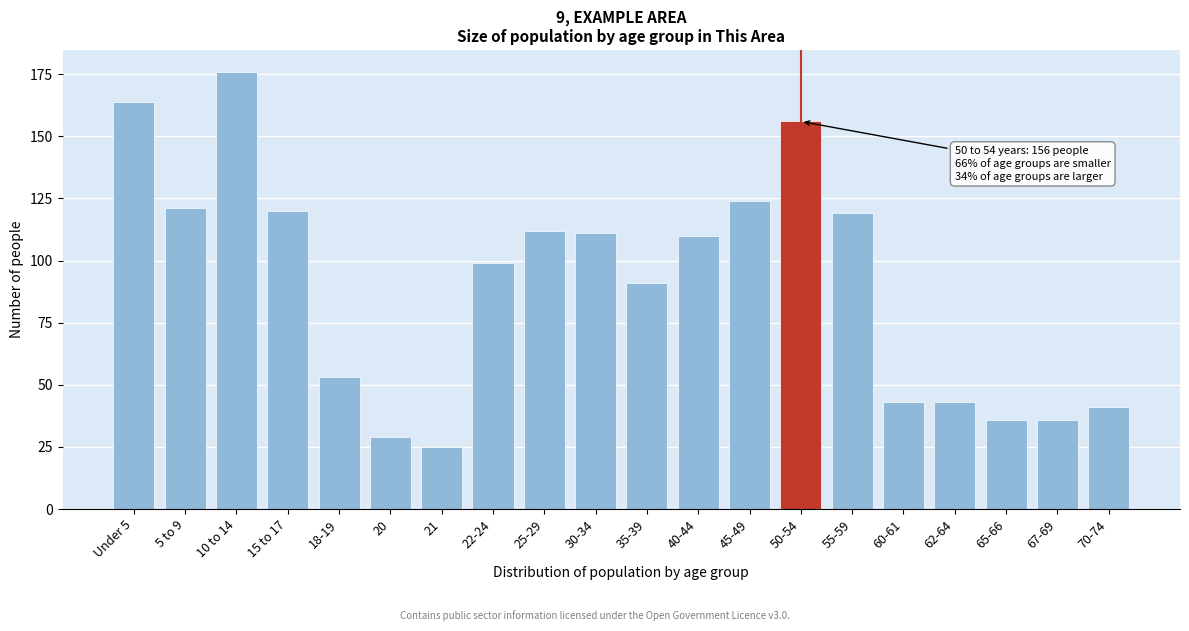

Reading left to right, transcribe all the data shown in this chart.

164	121	176	120	53	29	25	99	112	111	91	110	124	156	119	43	43	36	36	41